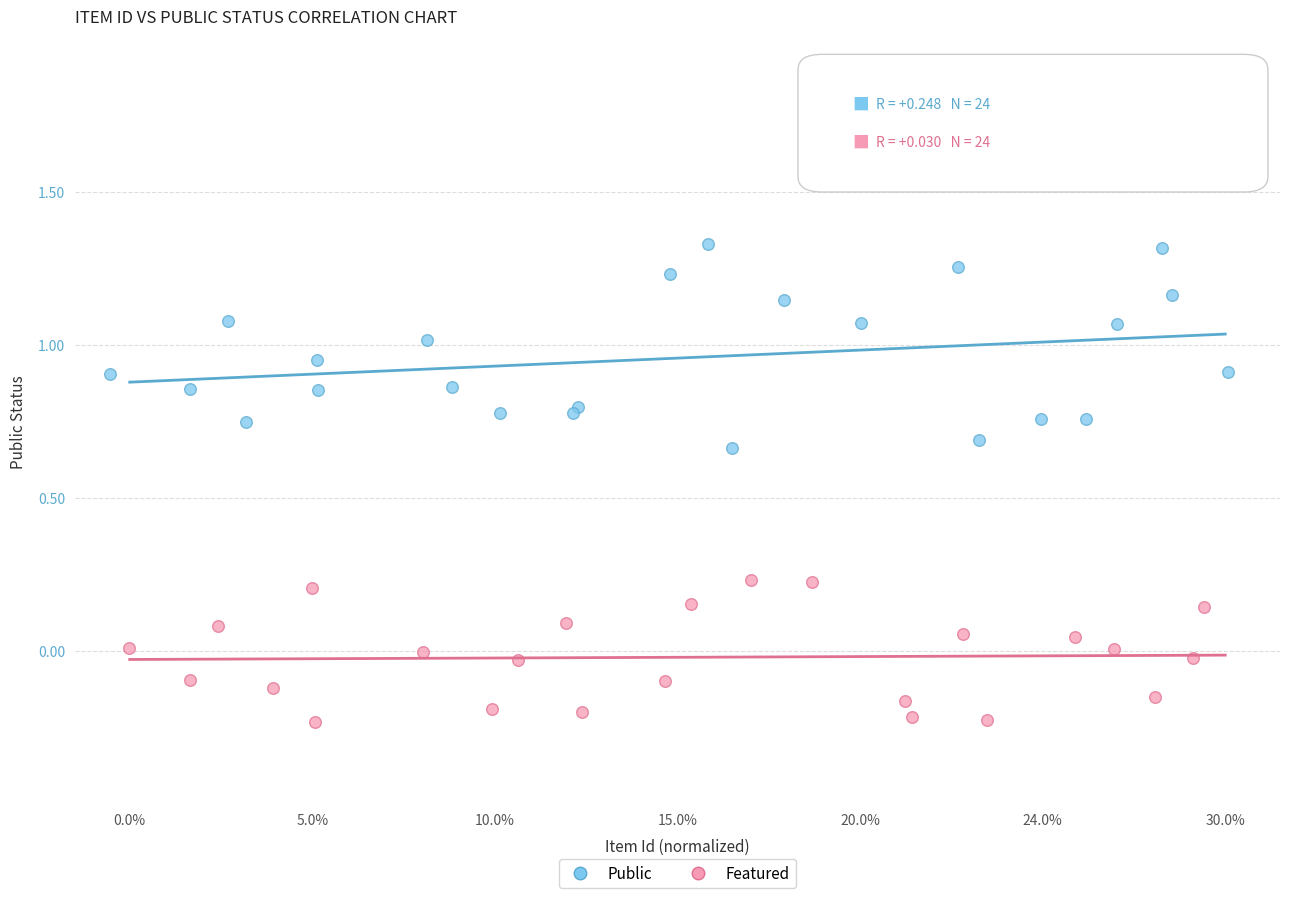

Which series reaches the maximum Y coordinate?

Public